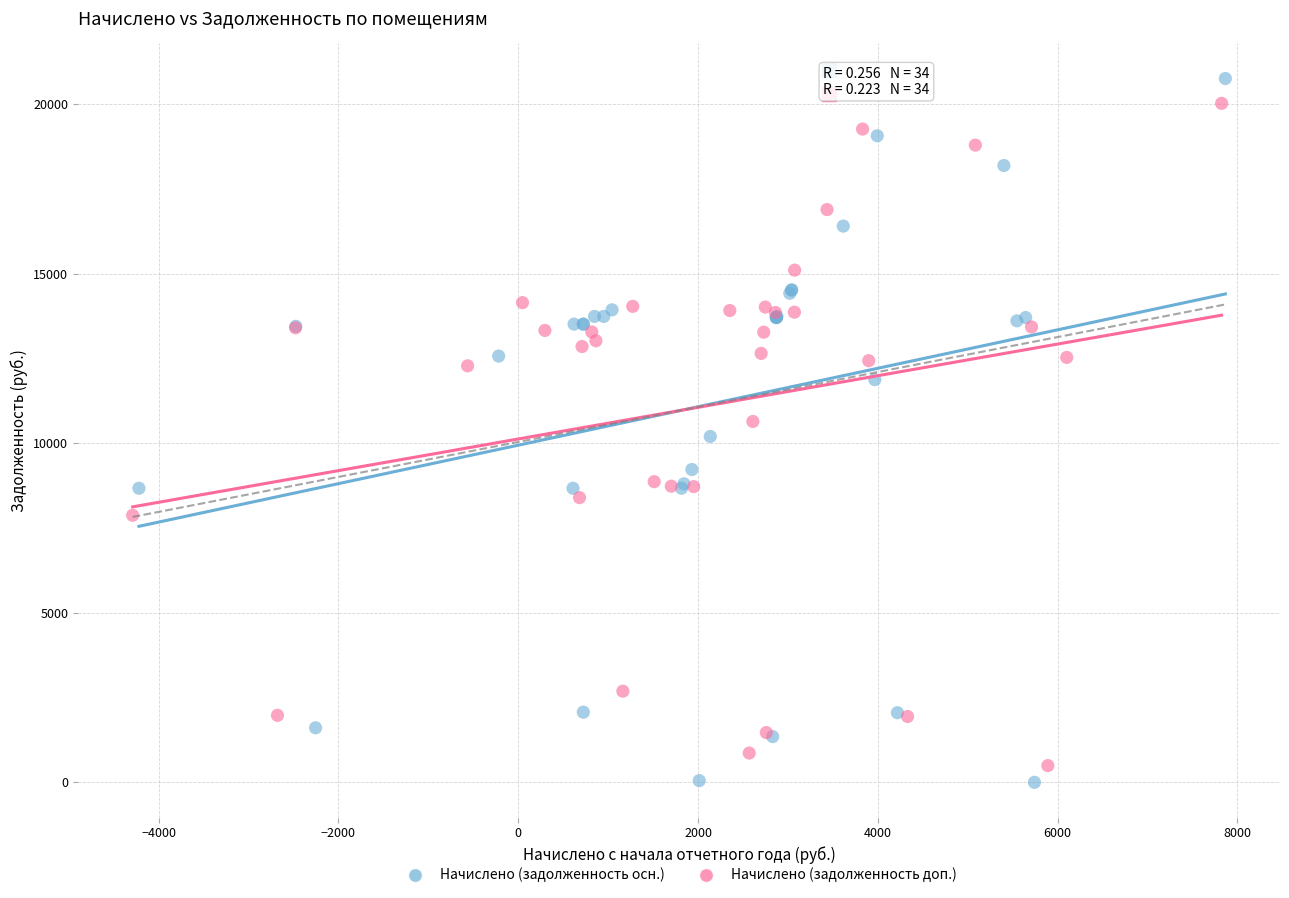

Which series has the largest Y range (max minus min)?

Начислено (задолженность осн.)